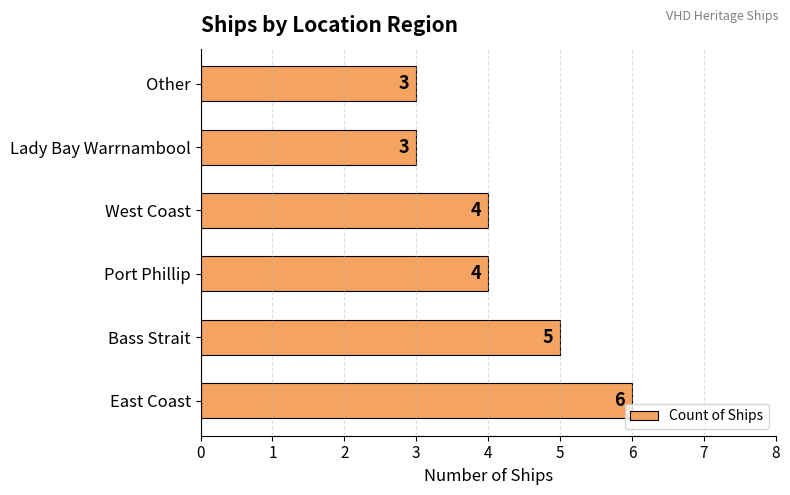

How many values are between 3 and 5?

5